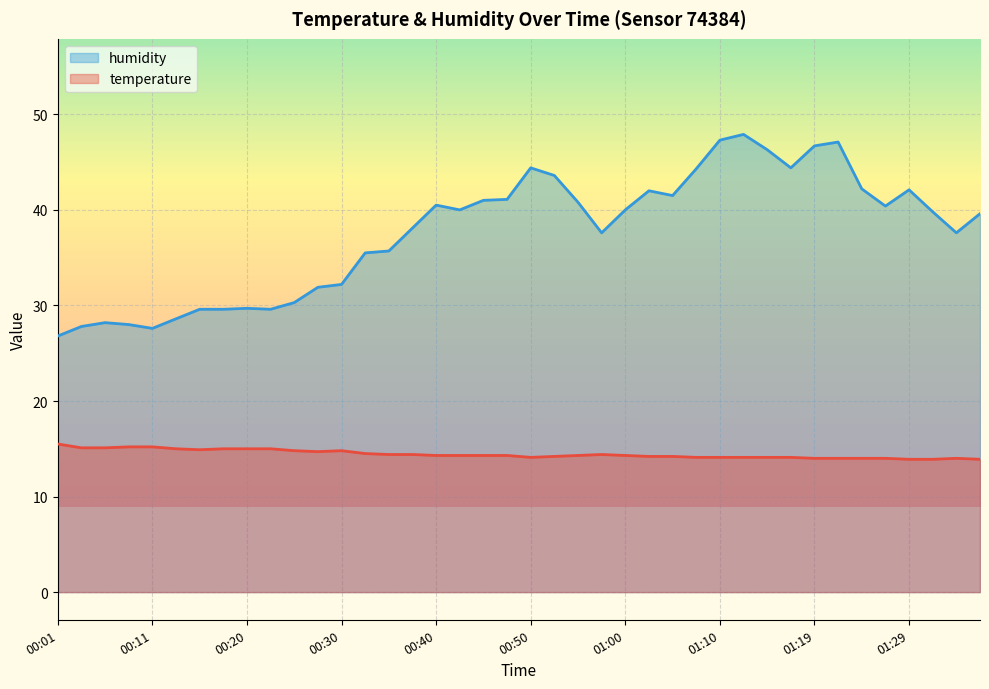

At which category is the sum across all series the highest?

01:12